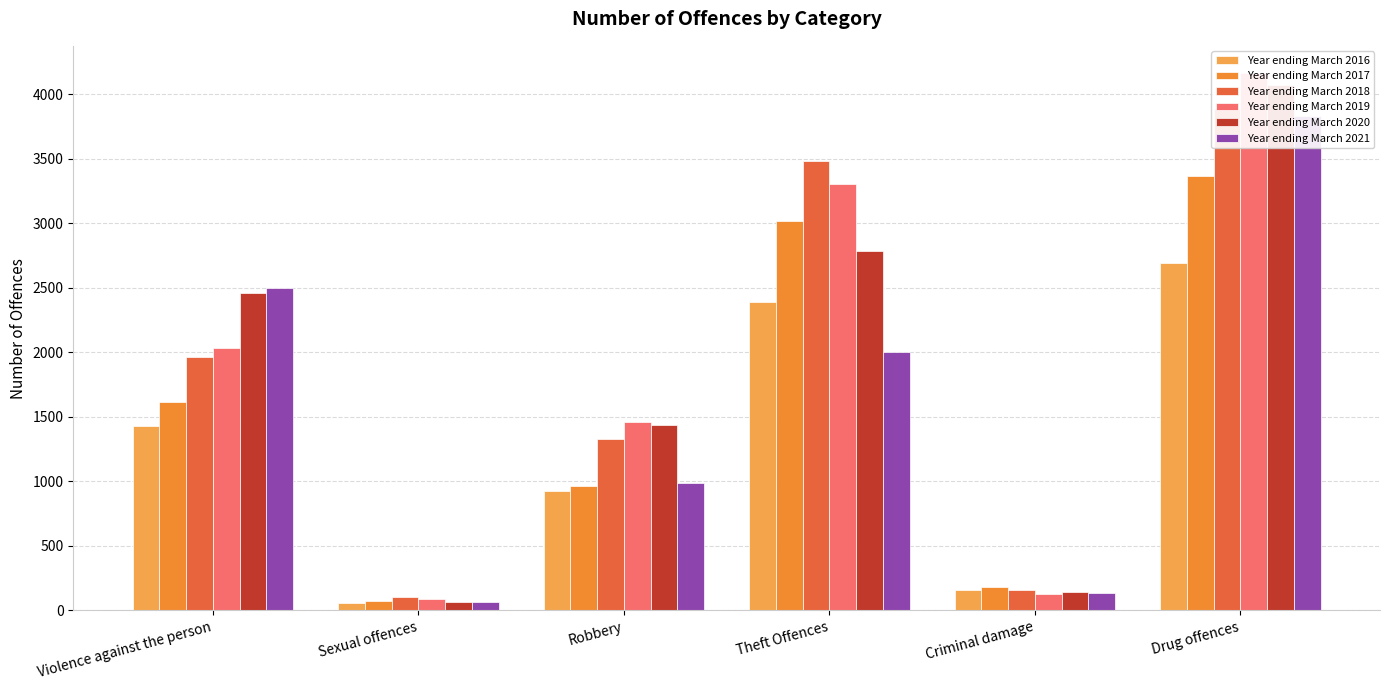

What is the total value across all series at Drug offences?

22011